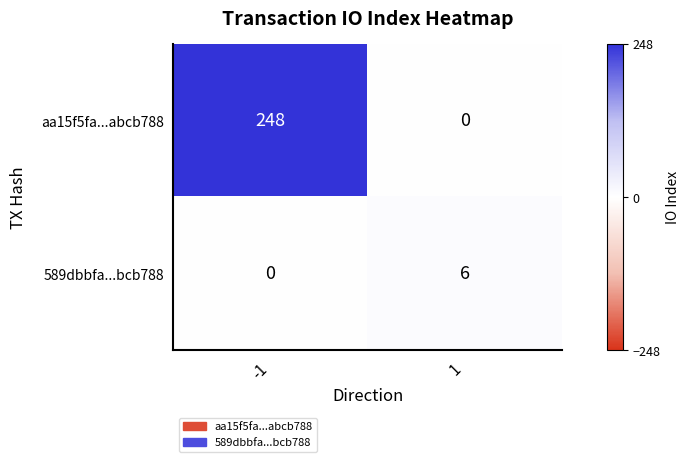

What is the maximum value shown in the chart?

248